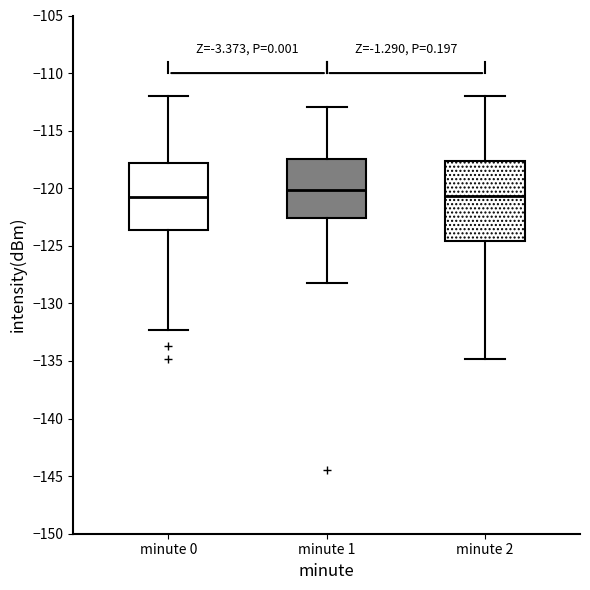

Reading left to right, read every box against the y-axis: the position of its median line, the range the box covers, and the ends of its whiskers. The values are not printed on the chart, so give them approximately, as read against the axis.

minute 0: median -121.0, box -123.5 to -118.0, whiskers -132.5 to -112.0
minute 1: median -120.0, box -122.5 to -117.5, whiskers -128.0 to -113.0
minute 2: median -120.5, box -124.5 to -117.5, whiskers -135.0 to -112.0